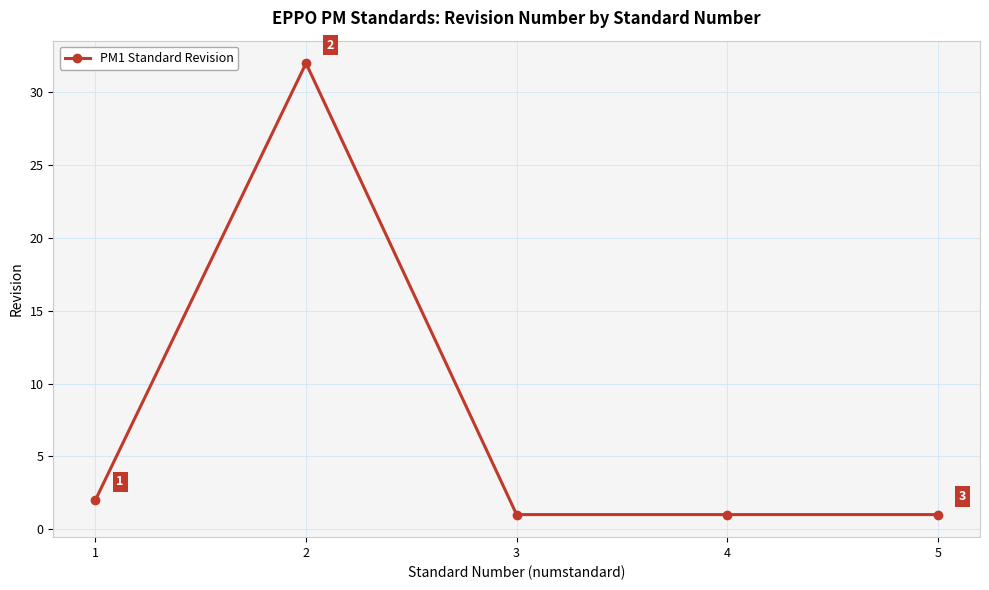

What is the difference between the values at 4 and 1?

1